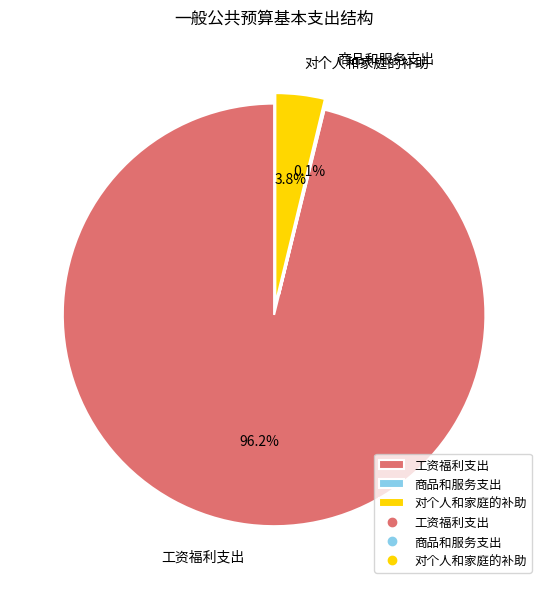

How much of the chart is everything except 对个人和家庭的补助?

96.2%